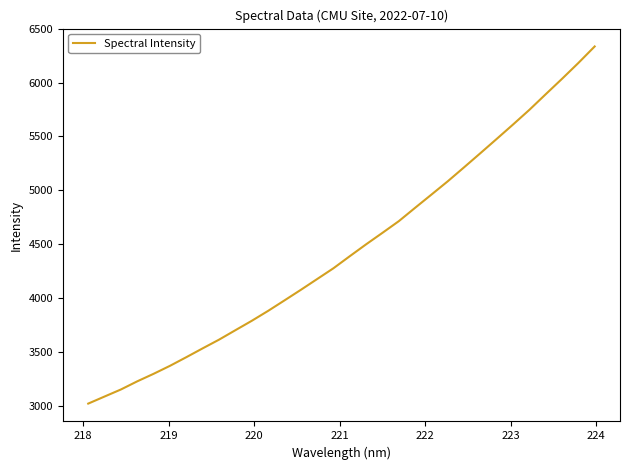

What is the smallest value displayed?

3019.1